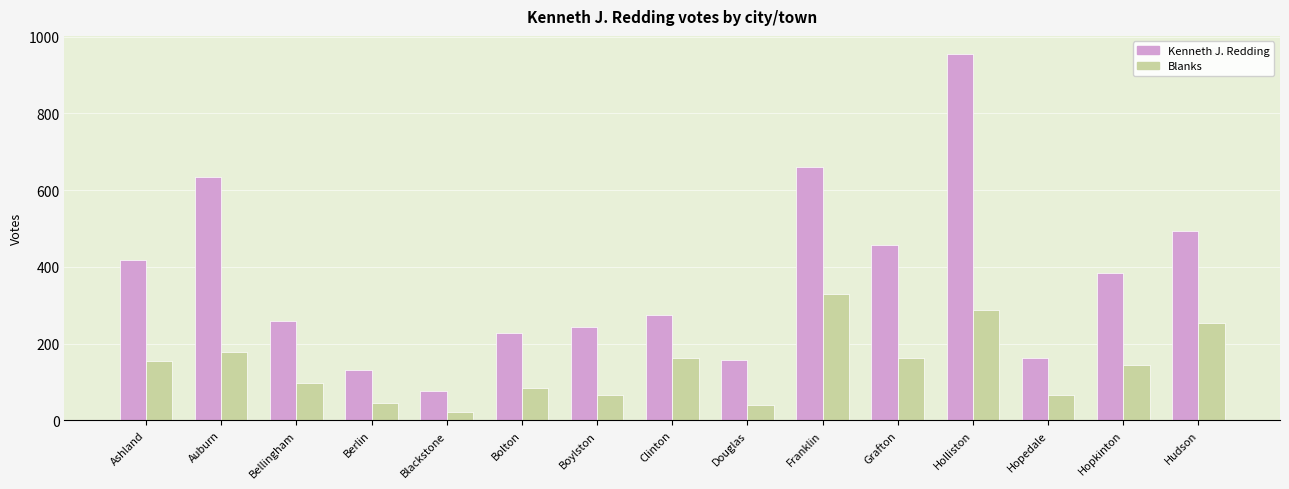

The Kenneth J. Redding series shows 237 at Franklin. True or false?

False